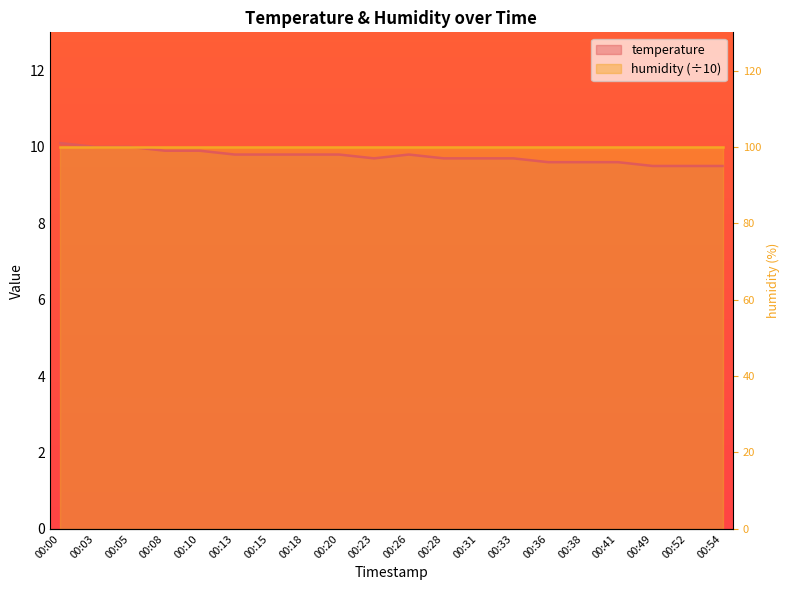

What is the average value?

9.8